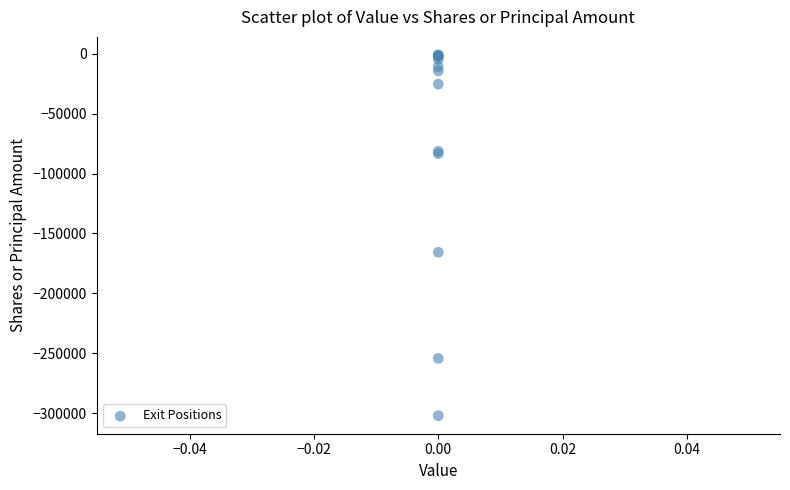

What Y value in the scatter plot is closest to -151587?

-165771